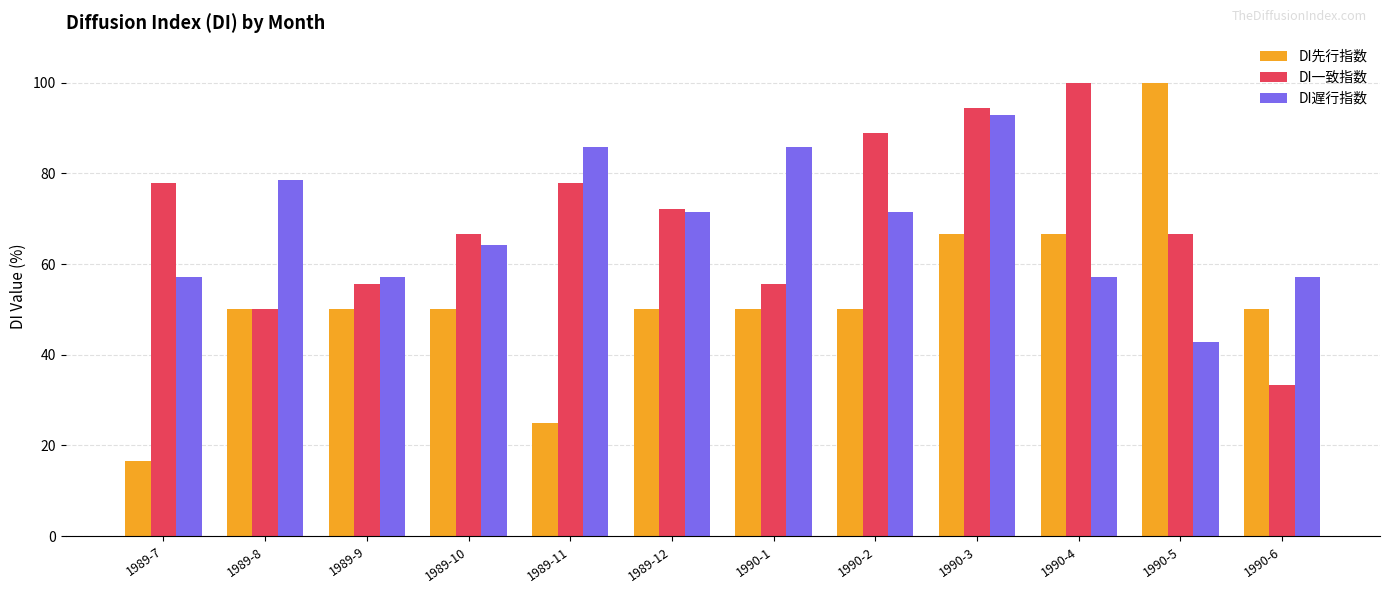

What is the total value across all series at 1990-6?

140.5